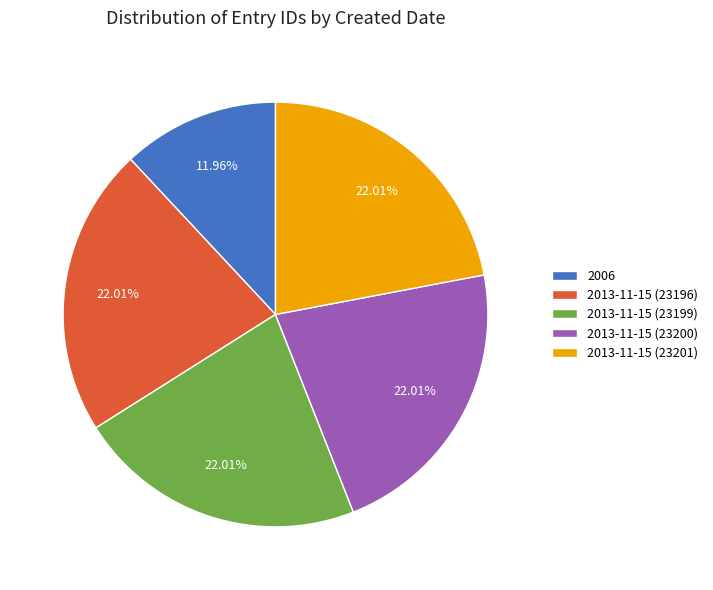

Combined, do 2013-11-15 (23200) and 2006 account for over 50%?

No